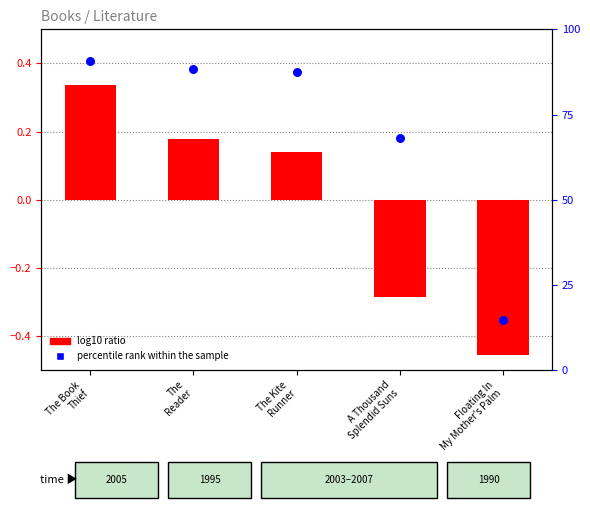

What is the total value across all series at The Book
Thief?

91.1